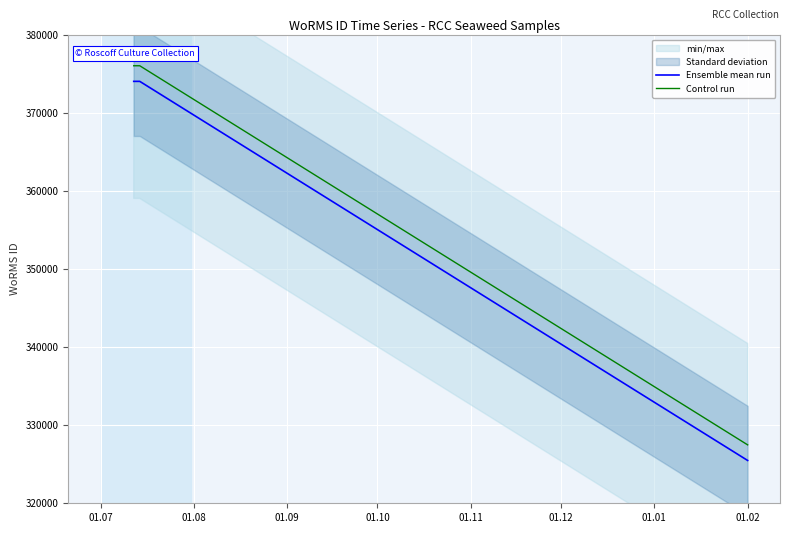

What is the greatest value displayed?

376066